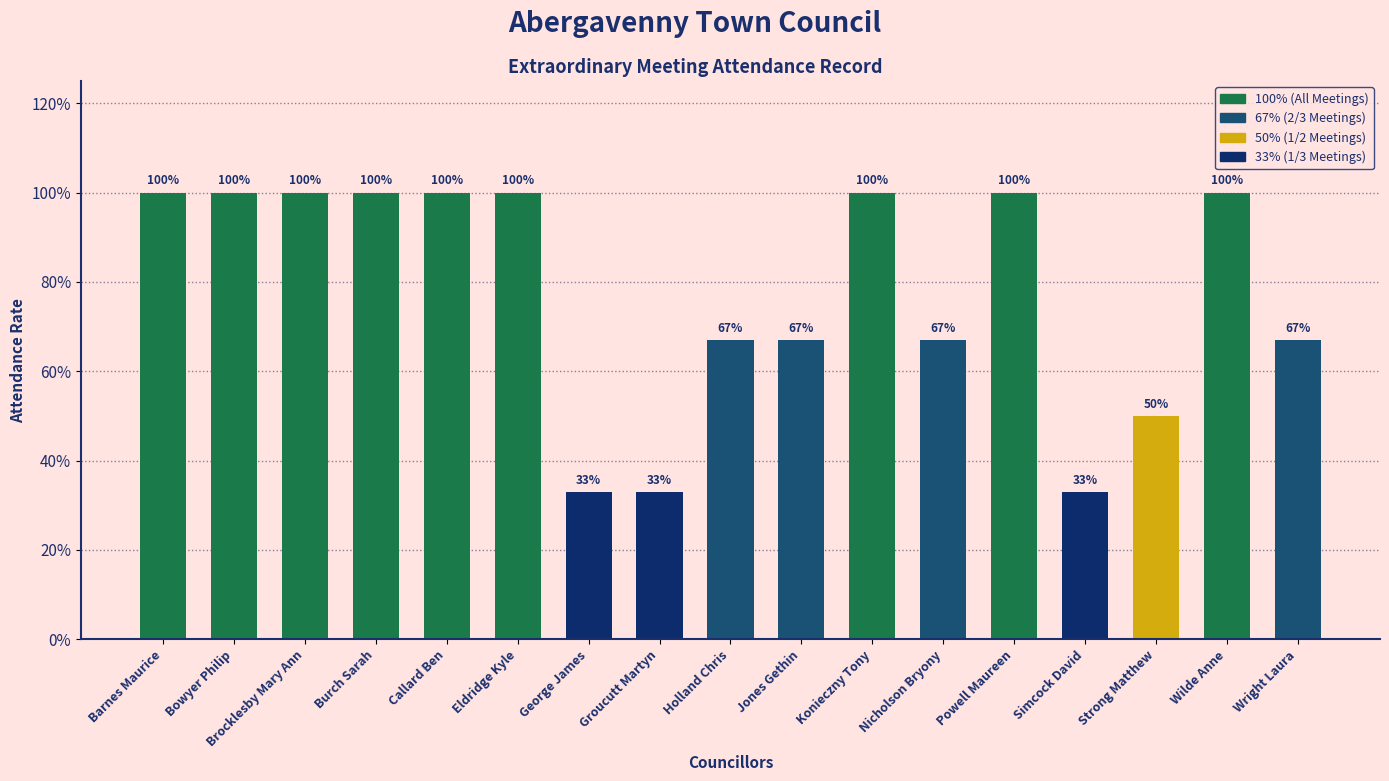

Which has a higher value, Jones Gethin or Strong Matthew?

Jones Gethin